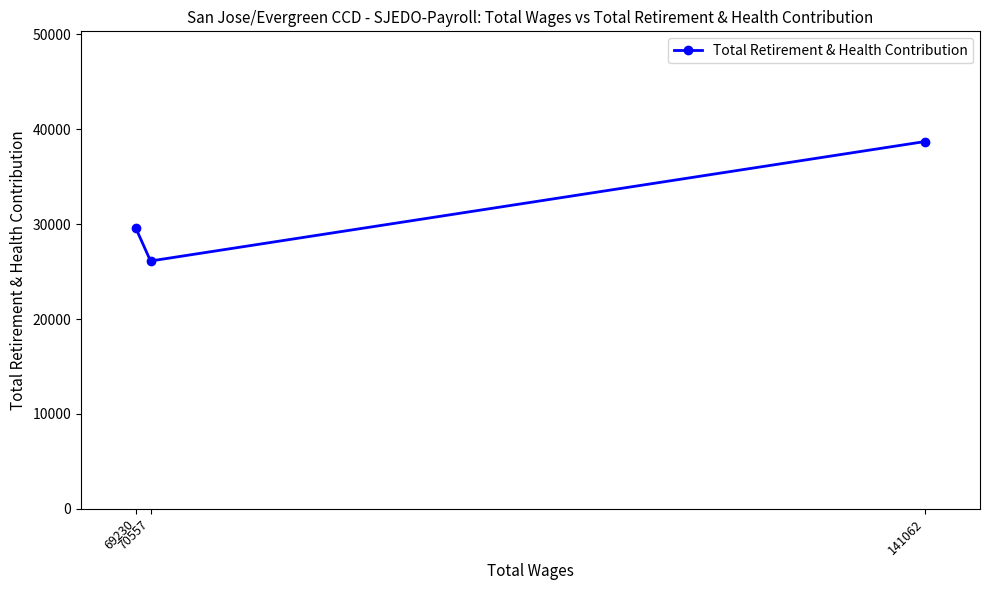

Is this an area chart (filled region under the line)?

No